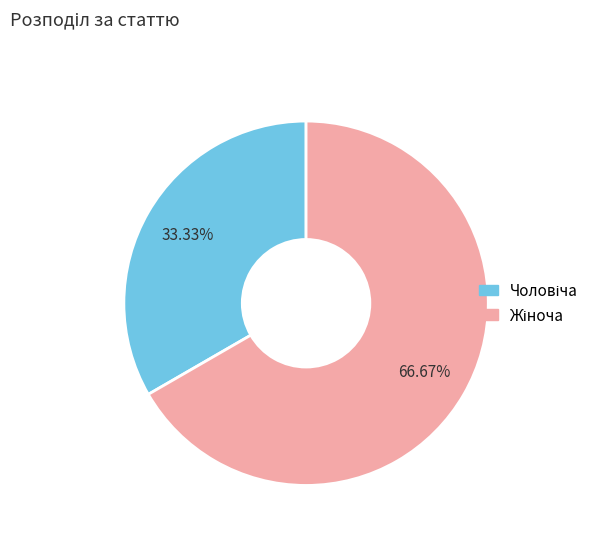

Does any single category account for the majority?

Yes